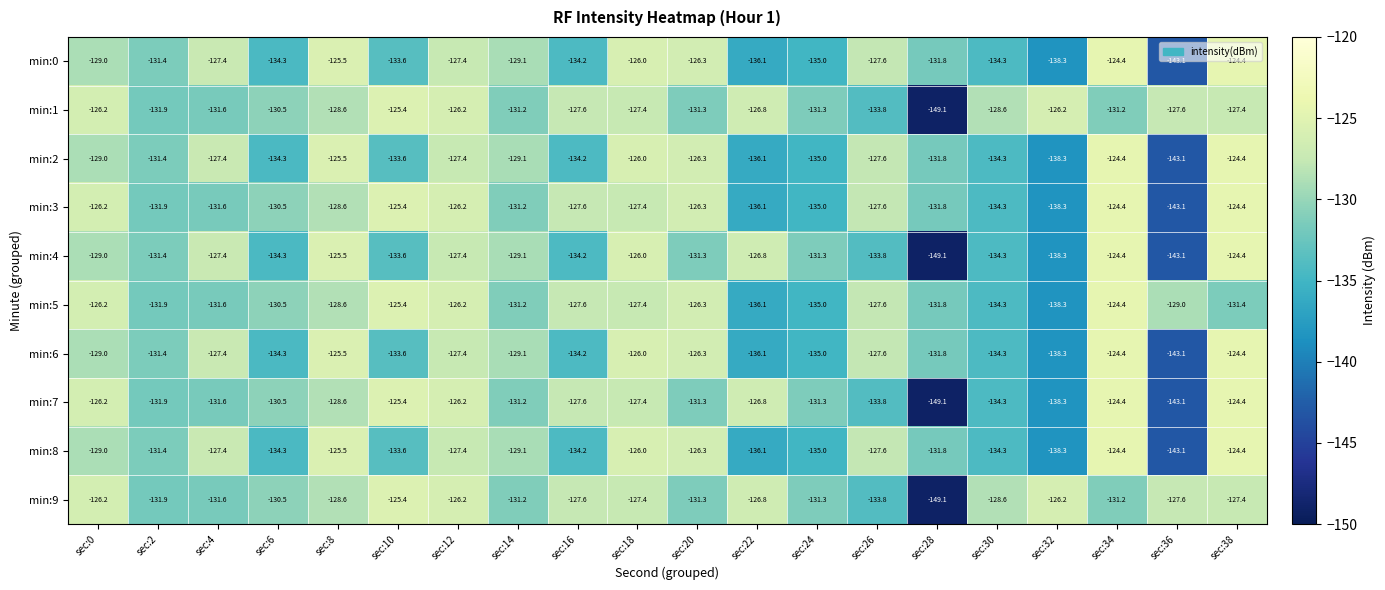

How many series are shown in this chart?

10